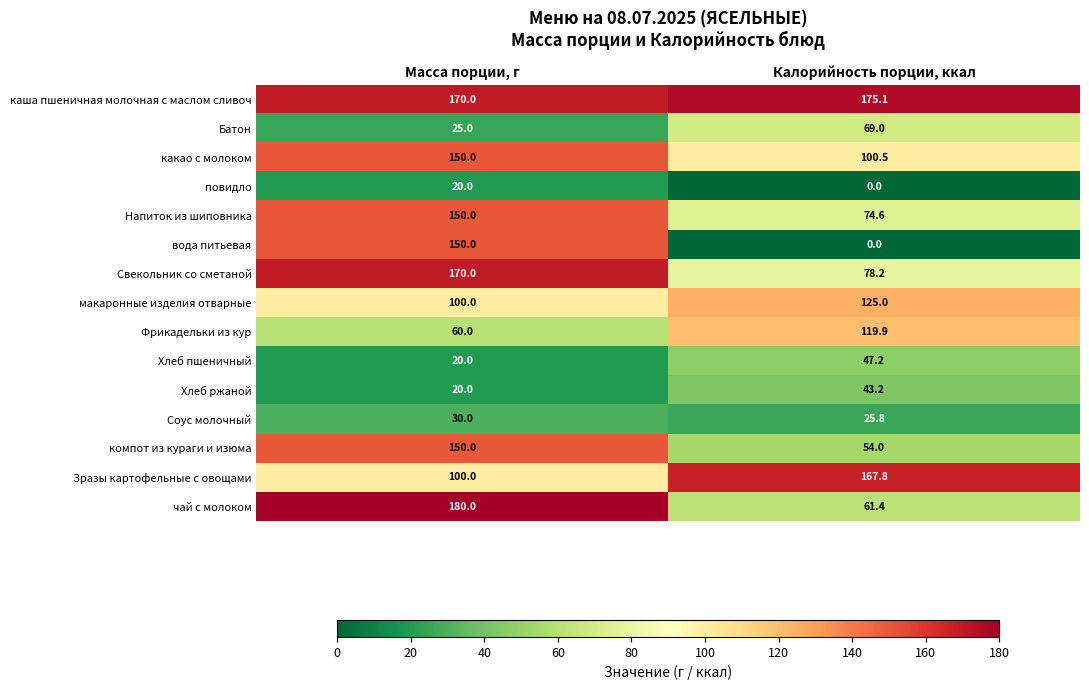

Is it true that вода питьевая equals 150.0 at Масса порции, г?

True